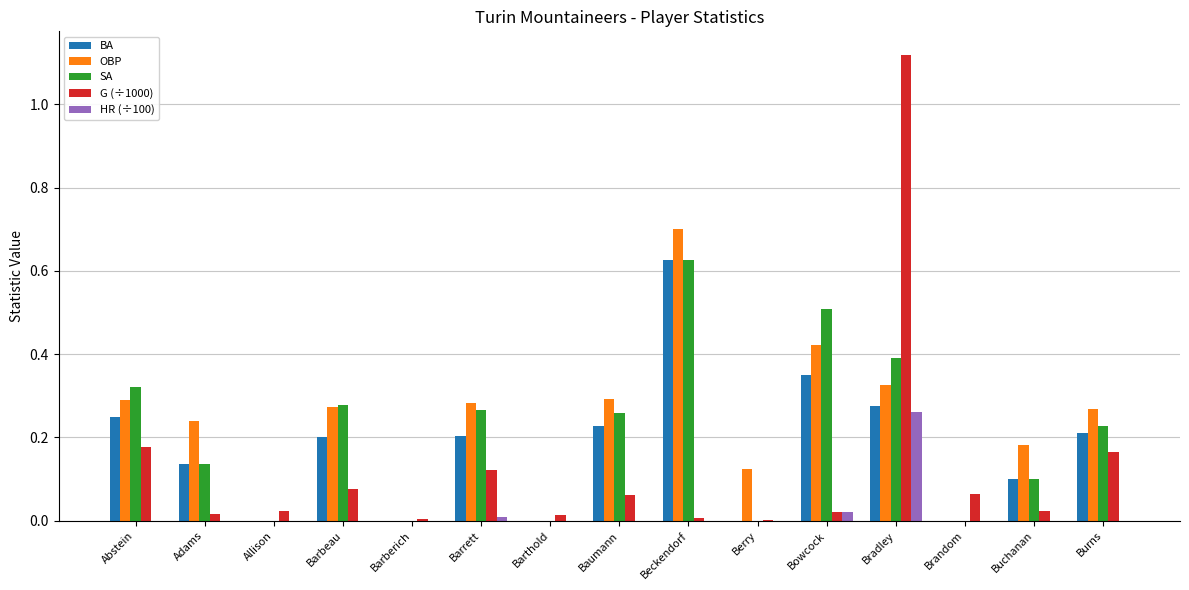

Is it true that SA equals 0.0 at Buchanan?

False